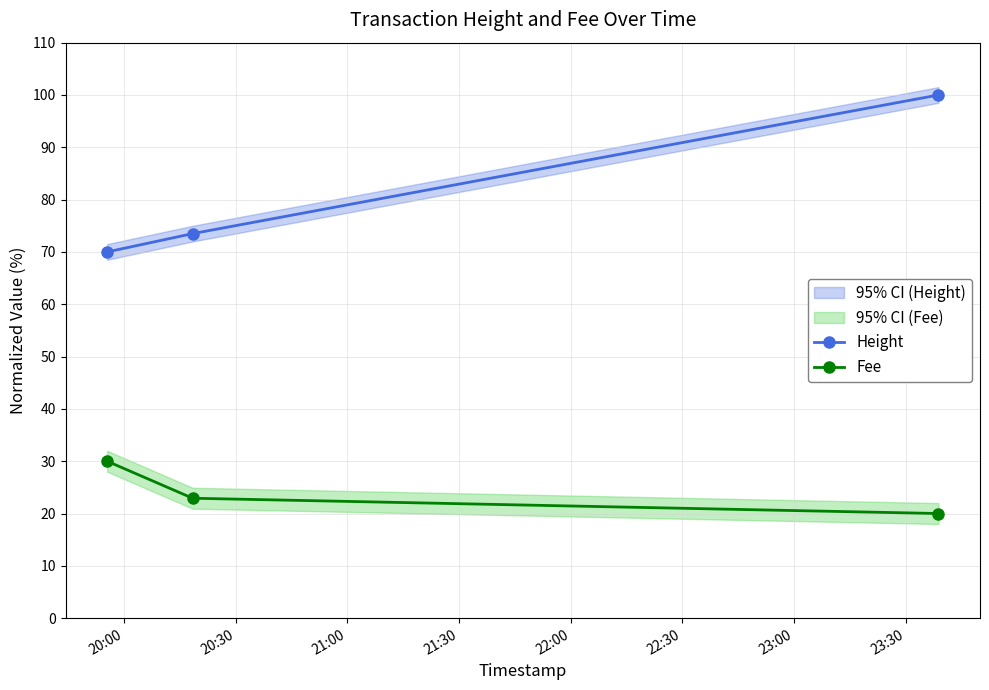

What is the maximum value for Height?

100.0